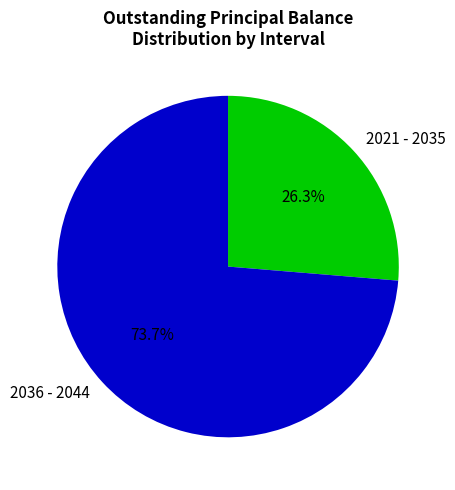

Rank the categories by value from highest to lowest.

2036 - 2044, 2021 - 2035